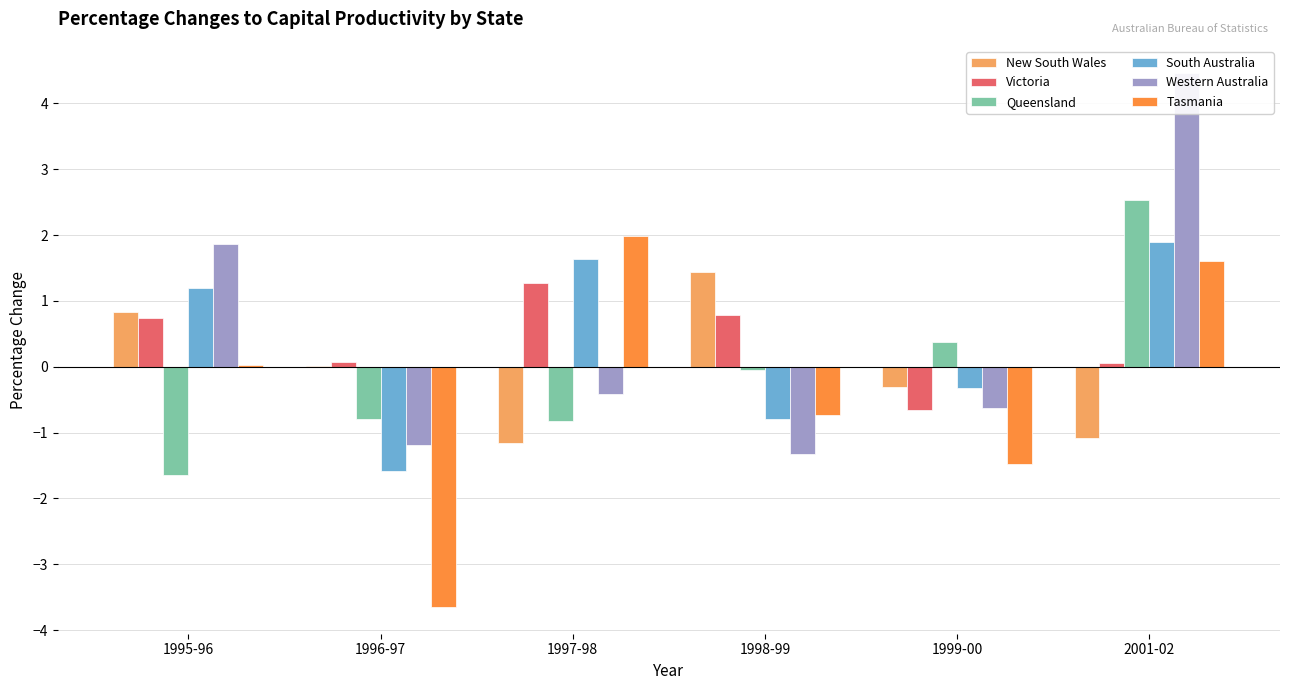

What is the minimum value for Victoria?

-0.7